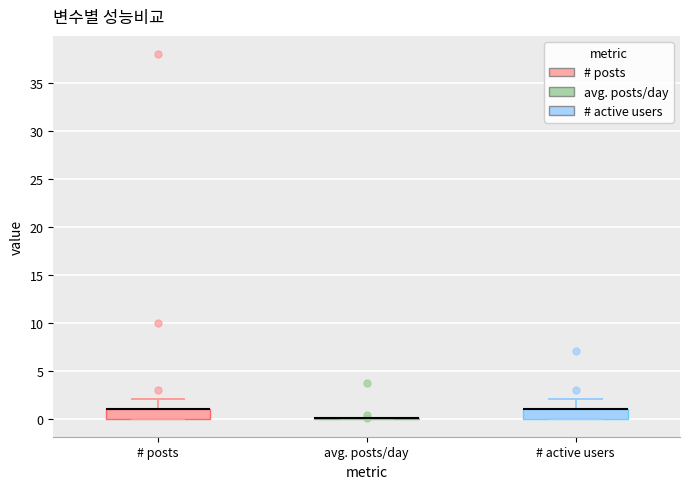

Reading left to right, read every box against the y-axis: the position of its median line, the range the box covers, and the ends of its whiskers. The values are not printed on the chart, so give them approximately, as read against the axis.

# posts: median 1 (drawn on the box's upper edge), box 0 to 1, whiskers 0 to 2
avg. posts/day: box collapsed to a line at 0, whiskers 0 to 0
# active users: median 1 (drawn on the box's upper edge), box 0 to 1, whiskers 0 to 2